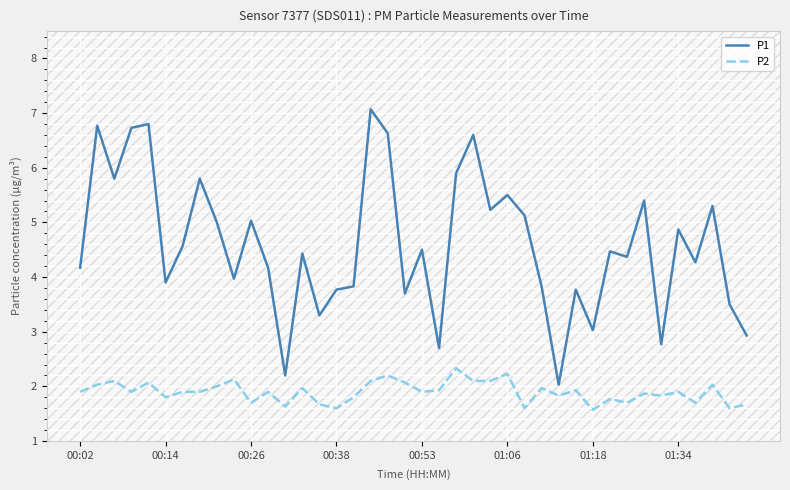

What is the maximum value for P1?

7.1